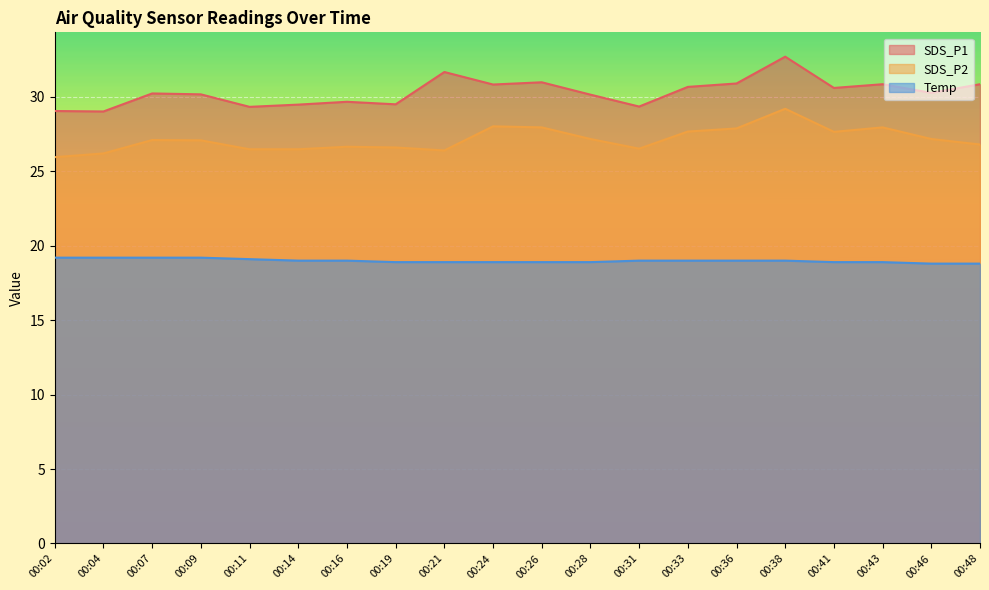

Reading left to right, list all the values displayed in this chart.

SDS_P1: 00:02=29.1	00:04=29.0	00:07=30.2	00:09=30.2	00:11=29.3	00:14=29.5	00:16=29.7	00:19=29.5	00:21=31.7	00:24=30.8	00:26=31.0	00:28=30.1	00:31=29.4	00:33=30.7	00:36=30.9	00:38=32.7	00:41=30.6	00:43=30.9	00:46=30.3	00:48=30.9
SDS_P2: 00:02=25.9	00:04=26.2	00:07=27.1	00:09=27.1	00:11=26.5	00:14=26.5	00:16=26.6	00:19=26.6	00:21=26.4	00:24=28.0	00:26=27.9	00:28=27.2	00:31=26.5	00:33=27.7	00:36=27.9	00:38=29.2	00:41=27.6	00:43=27.9	00:46=27.2	00:48=26.8
Temp: 00:02=19.2	00:04=19.2	00:07=19.2	00:09=19.2	00:11=19.1	00:14=19.0	00:16=19.0	00:19=18.9	00:21=18.9	00:24=18.9	00:26=18.9	00:28=18.9	00:31=19.0	00:33=19.0	00:36=19.0	00:38=19.0	00:41=18.9	00:43=18.9	00:46=18.8	00:48=18.8